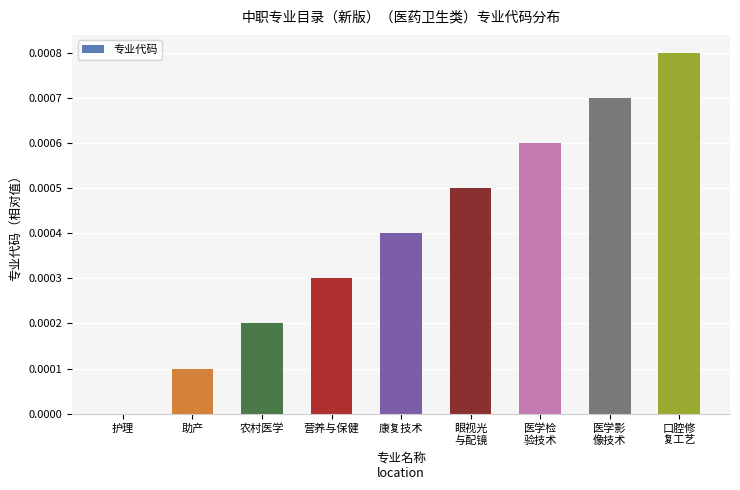

Does the chart contain stacked bars?

No